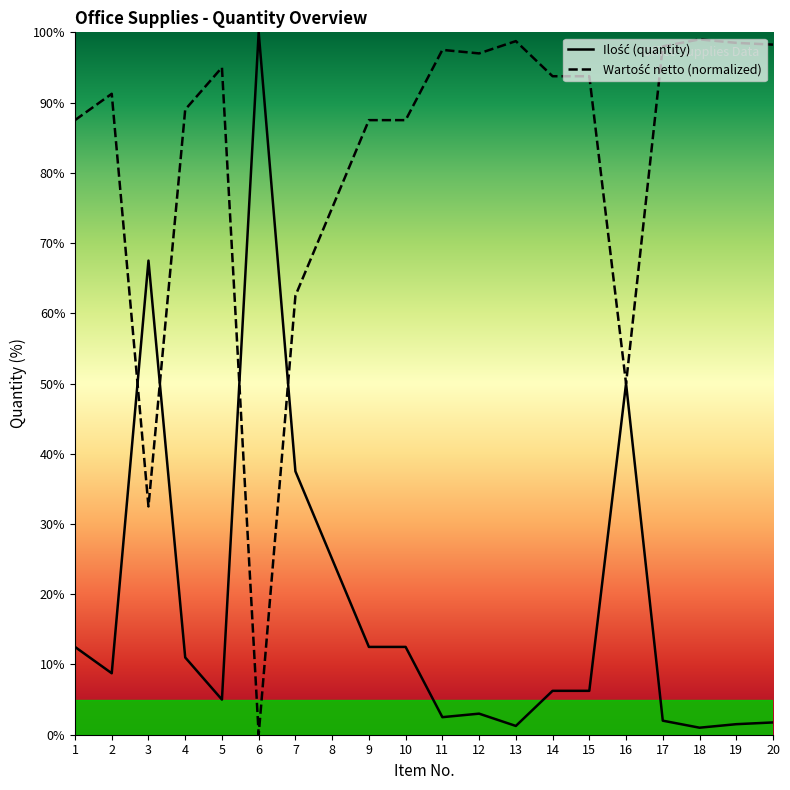

At which category does the data reach its first local peak?

3